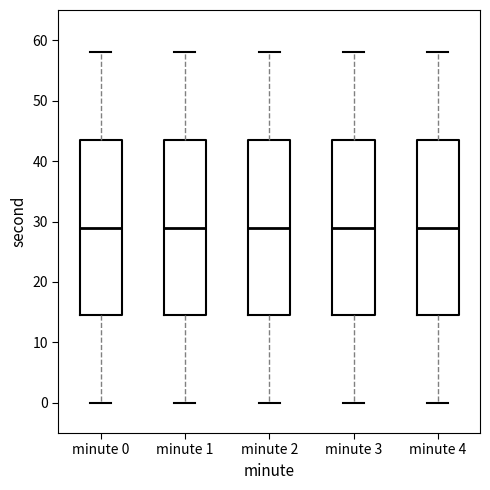

Where does the median line of the box for minute 3 sit on the y-axis? The values are not printed on the chart, so give them approximately, as read against the axis.

29